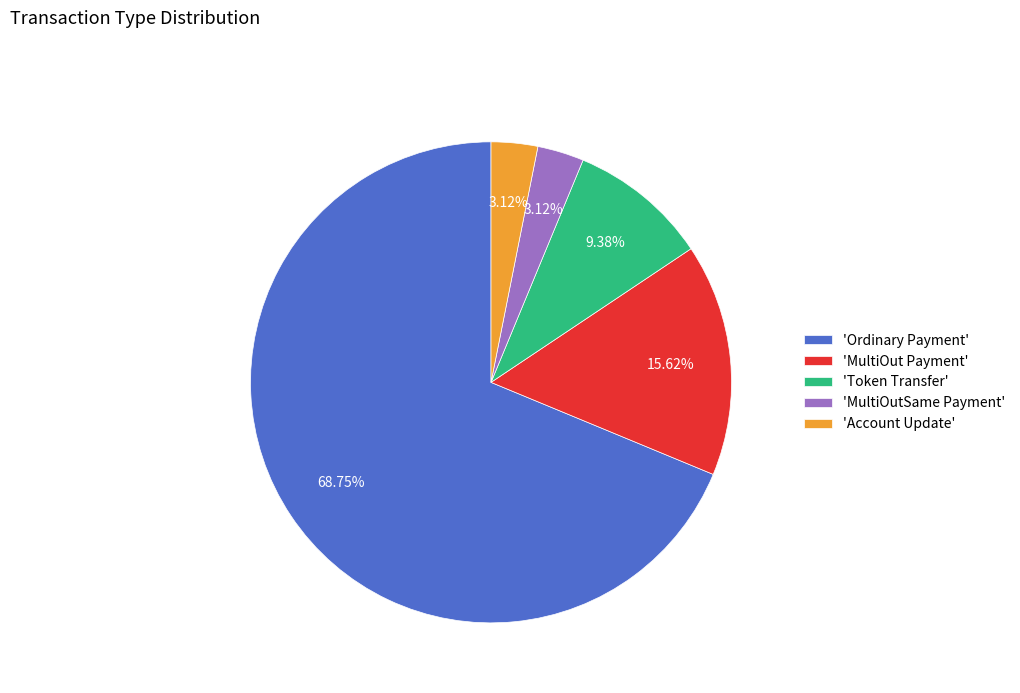

Which category has the biggest portion of the pie?

'Ordinary Payment'